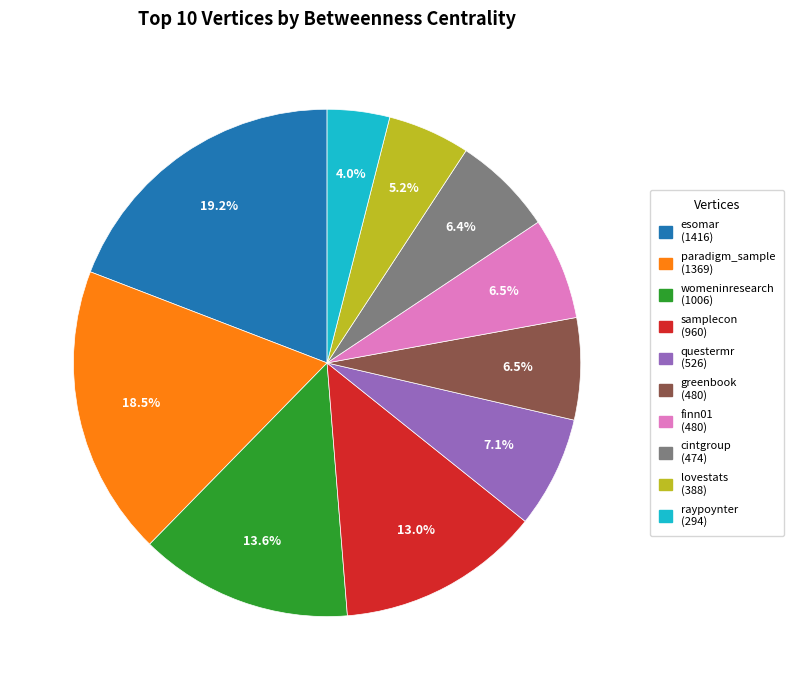

What percentage is the samplecon slice, to the nearest percent?

13%